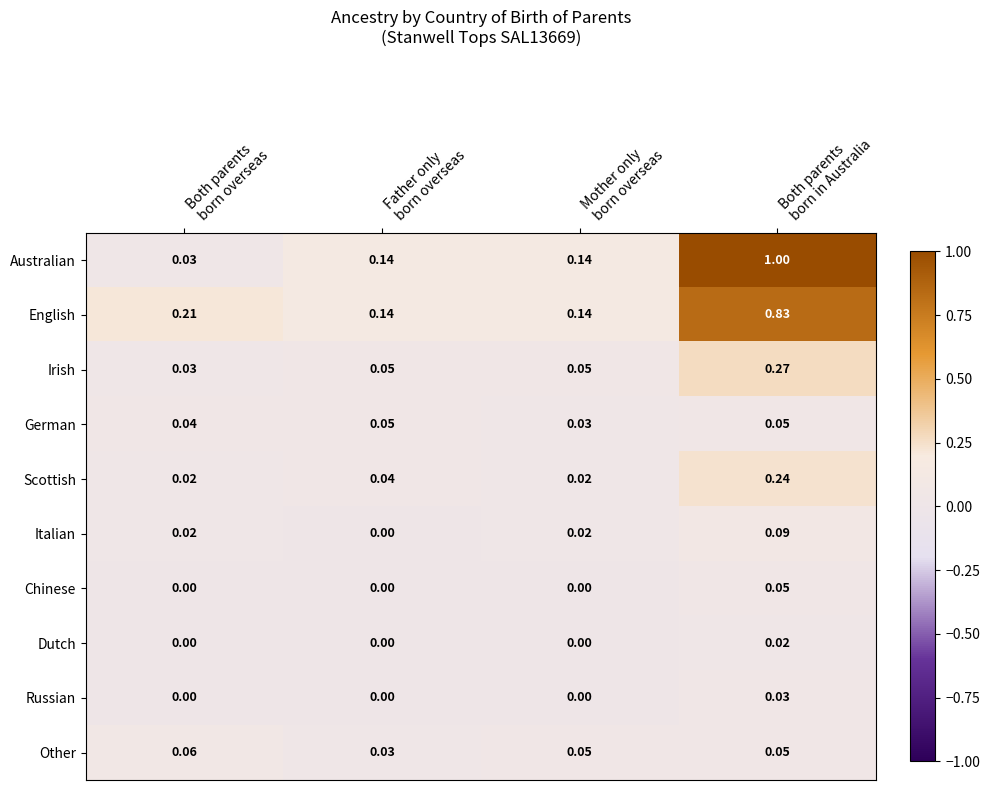

How many positive values does the Chinese series have?

1